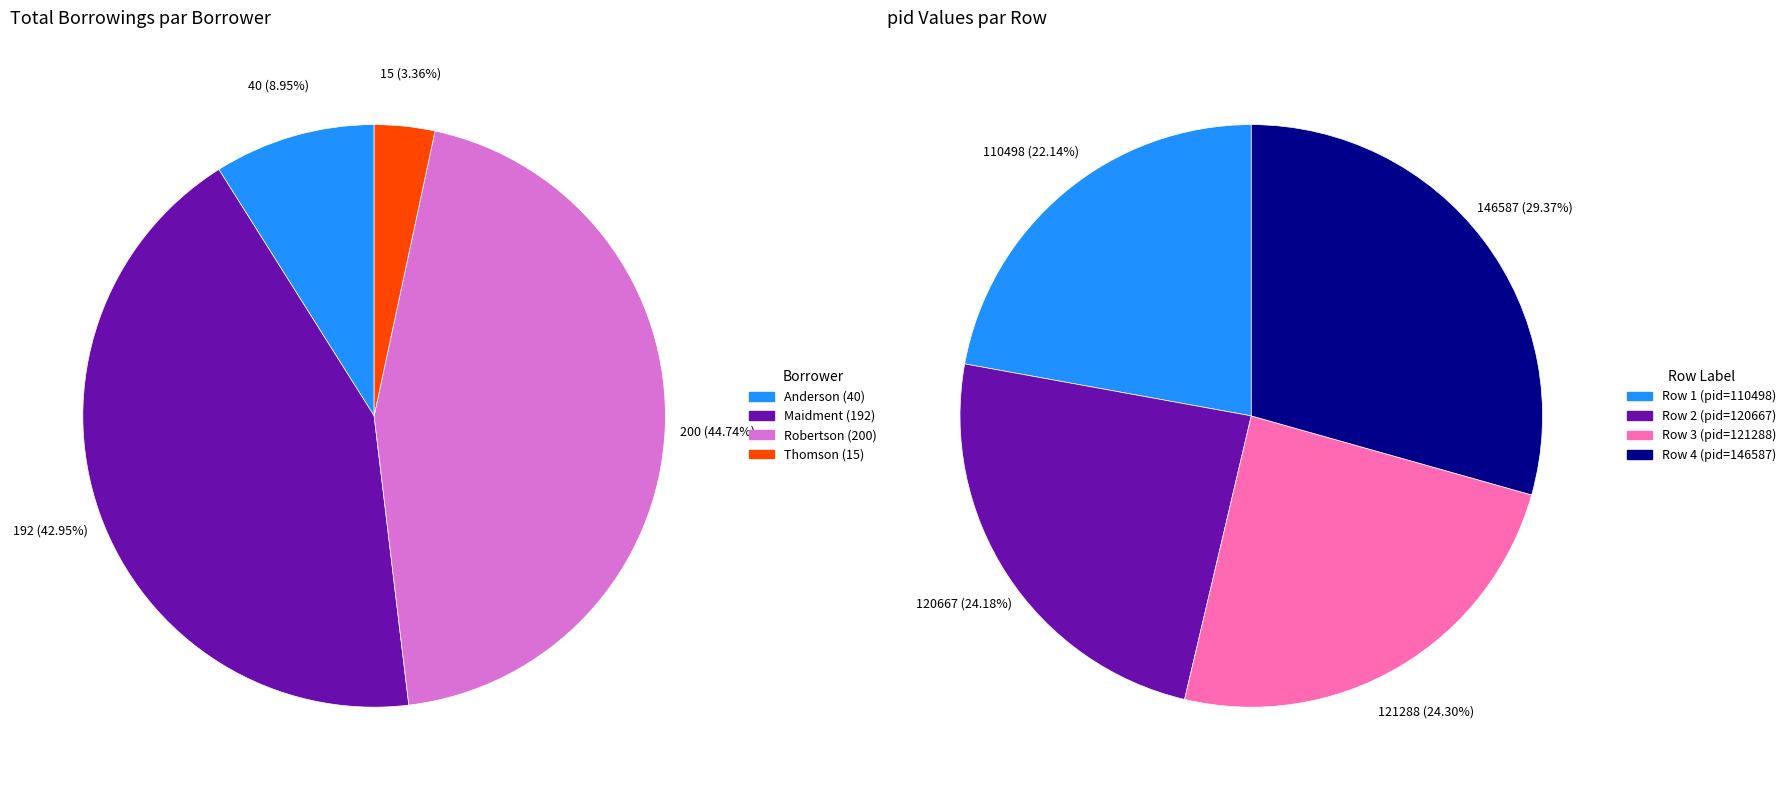

What is the change in value from Row 1 (pid=110498) to Row 2 (pid=120667)?

+10169